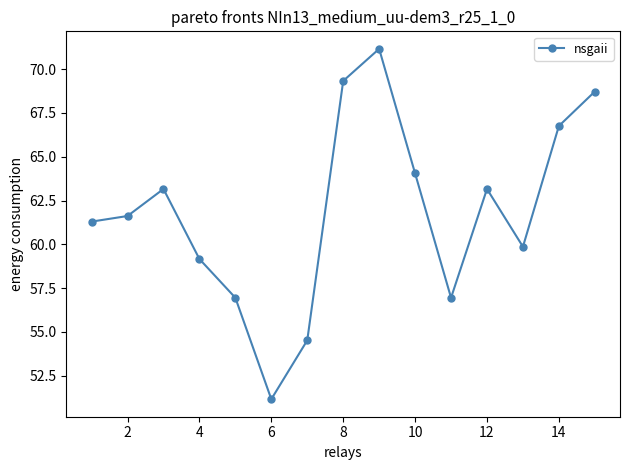

How many interior local peaks (higher than both neighbors) does the data have?

3